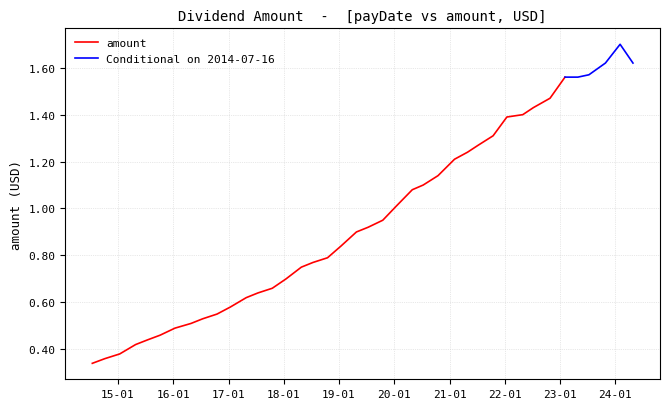

List the labels in order of value, largest first.

2024-02-01, 2024-04-26, 2023-10-27, 2023-07-10, 2023-04-28, 2023-02-02, 2022-10-26, 2022-07-08, 2022-04-29, 2022-01-14, 2021-10-15, 2021-07-09, 2021-04-29, 2021-02-02, 2020-10-16, 2020-07-10, 2020-04-29, 2020-01-14, 2019-10-17, 2019-07-12, 2019-04-26, 2019-01-14, 2018-10-17, 2018-07-13, 2018-04-27, 2018-01-16, 2017-10-17, 2017-07-14, 2017-04-28, 2017-01-13, 2016-10-17, 2016-07-15, 2016-04-28, 2016-01-13, 2015-10-07, 2015-07-16, 2015-04-28, 2015-01-13, 2014-10-07, 2014-07-16